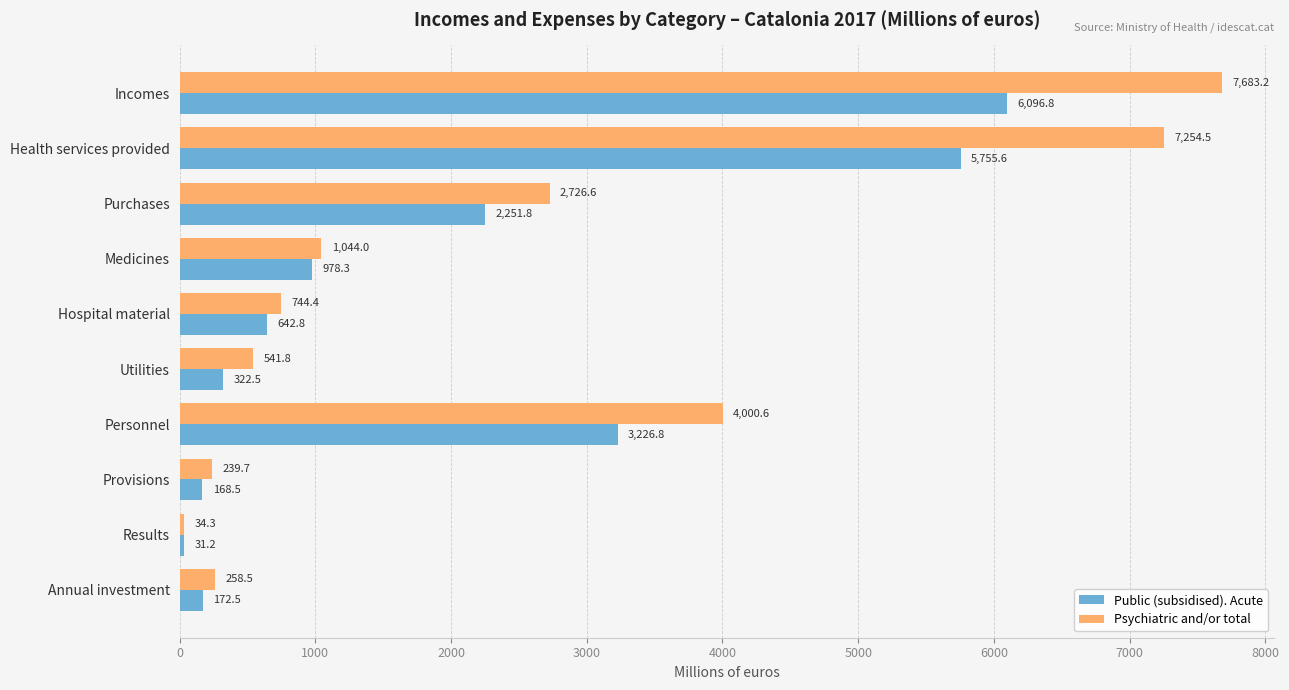

At how many categories does at least one series exceed 1426?

4